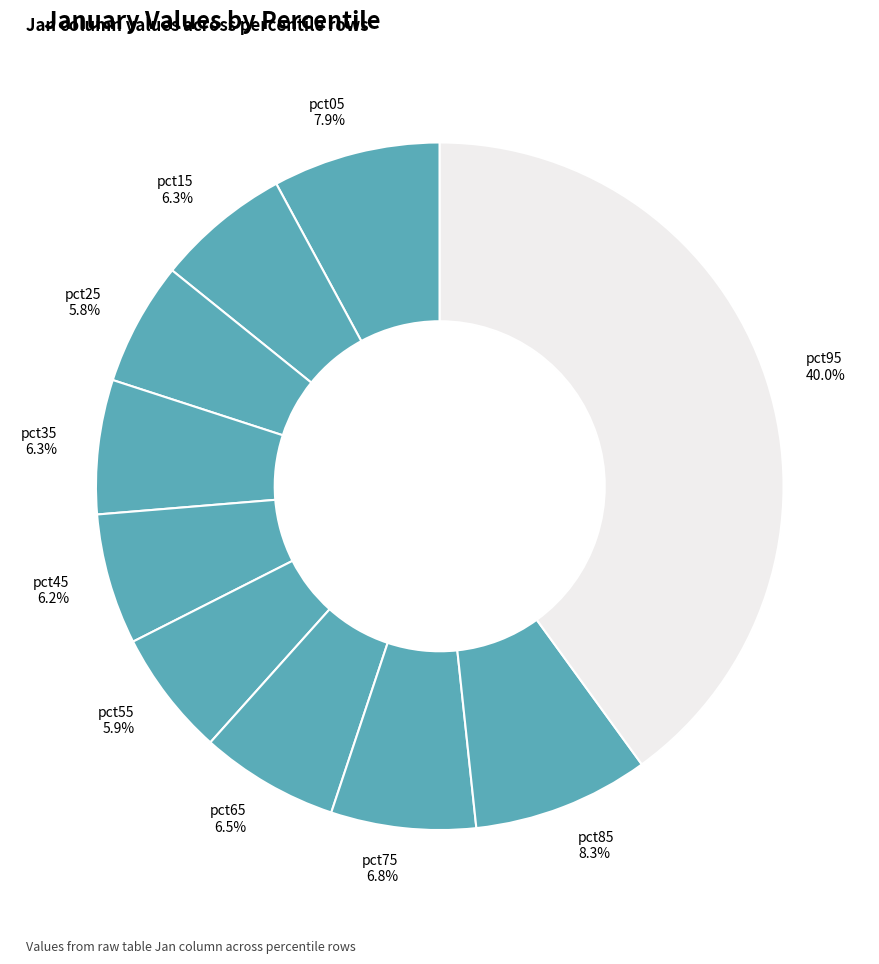

Which slice is the largest?

pct95